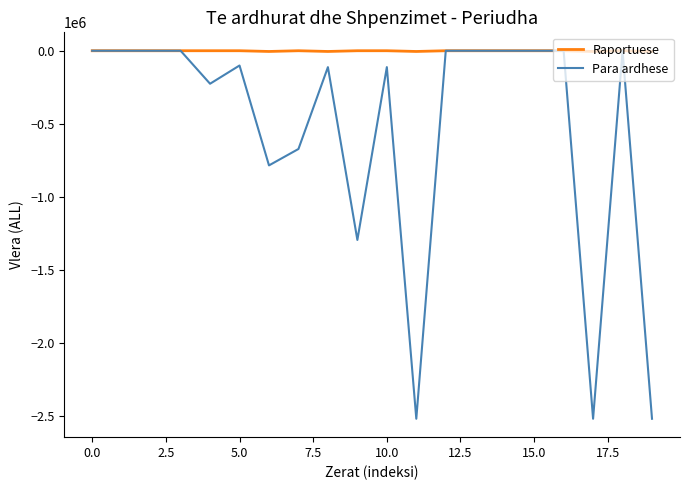

Rank the series by their average value, from lowest to highest.

Para ardhese, Raportuese